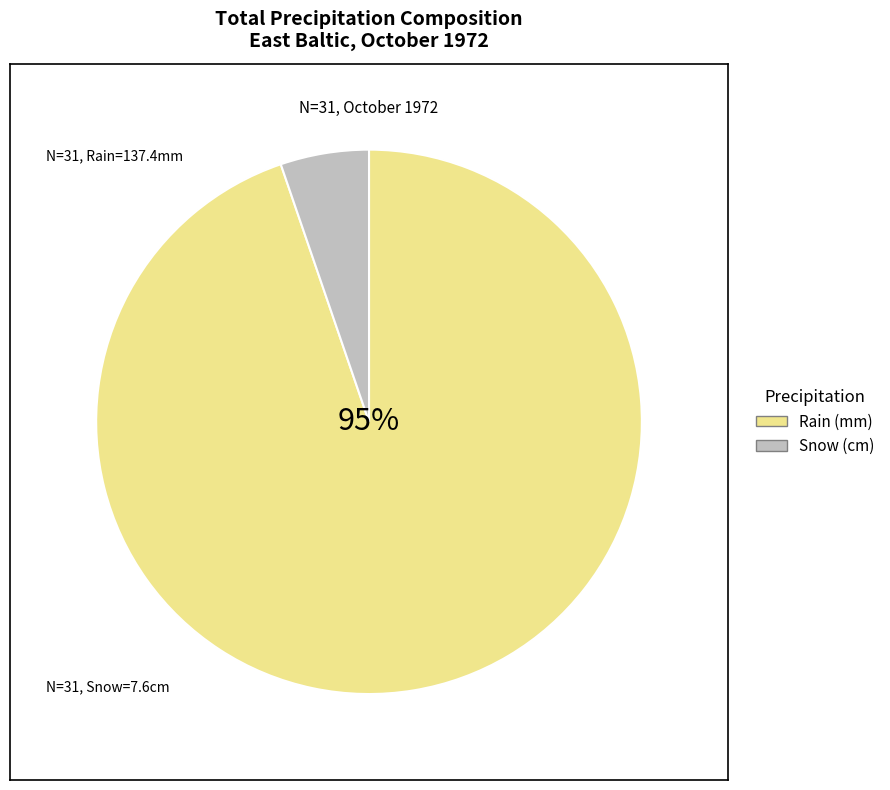

Which series has the largest range (max minus min)?

Total Rain (mm)